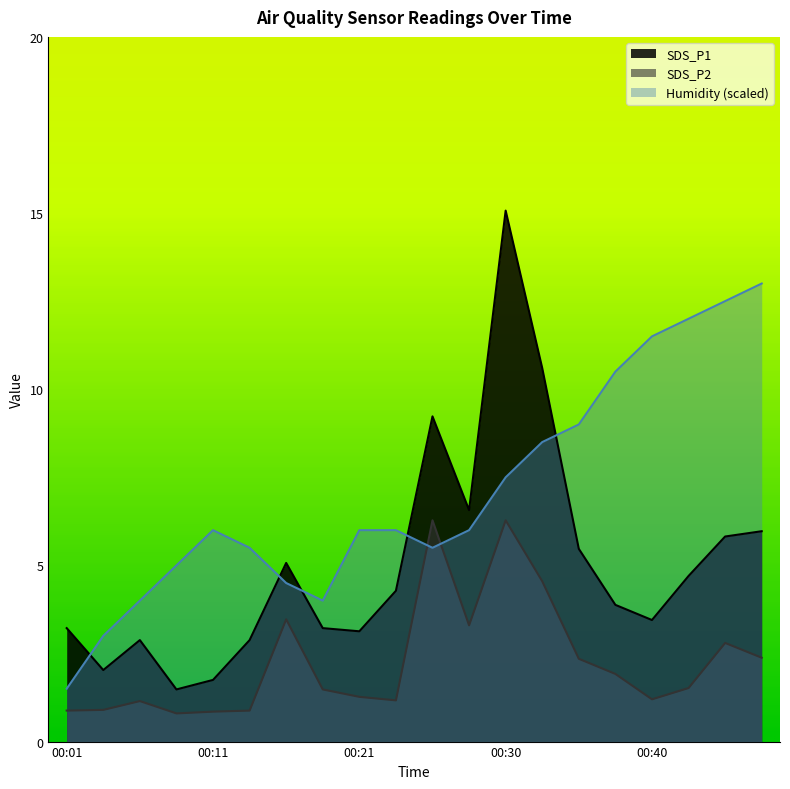

Which category has the highest value in the SDS_P2 series?

00:25